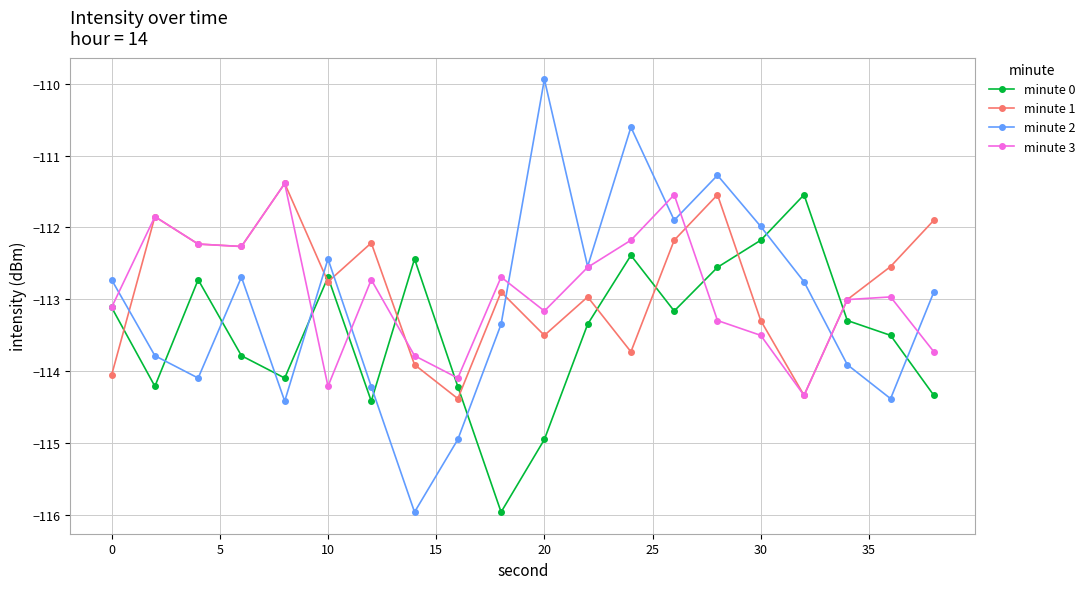

What is the value of the minute 2 point at the 2nd from the left?

-113.8